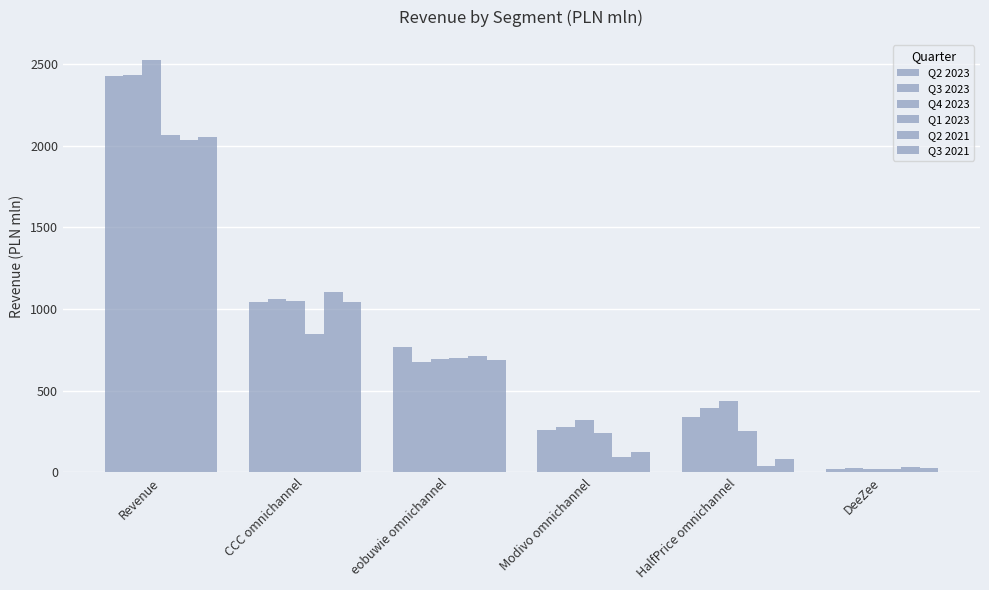

How many bars are there in each group?

6